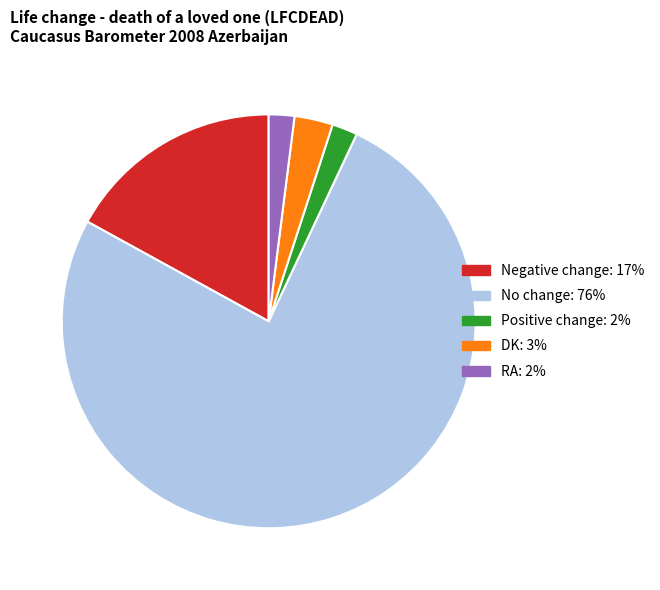

Is the sum of DK and Negative change greater than half?

No